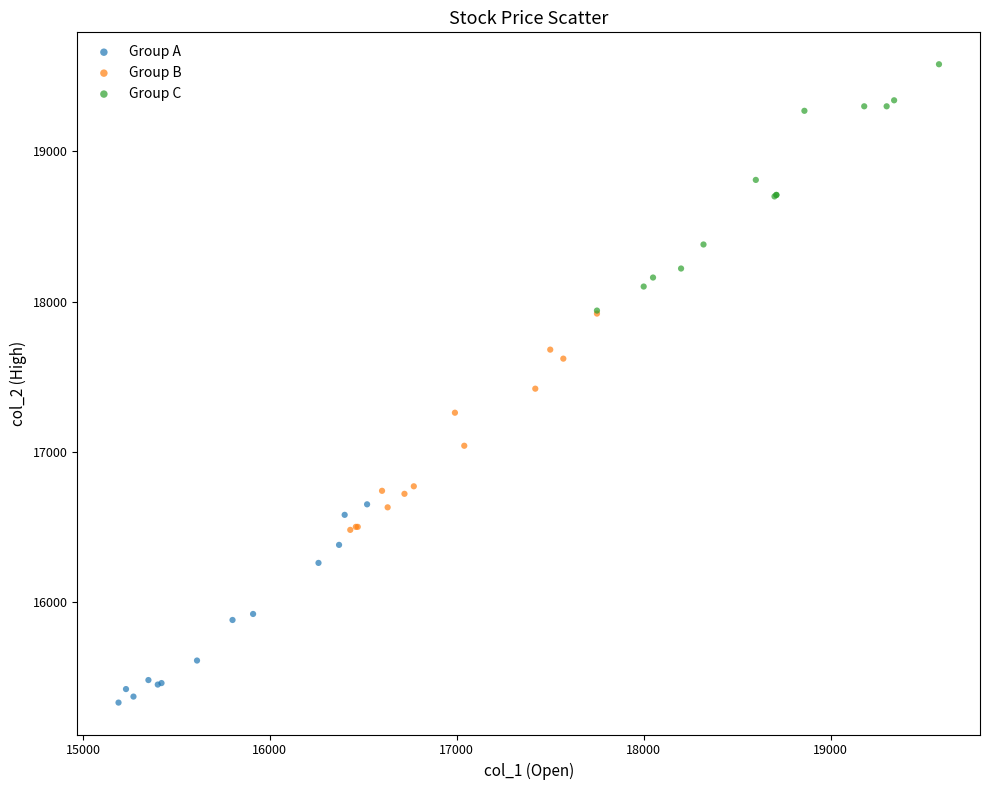

Which series contains the highest Y value?

Group C